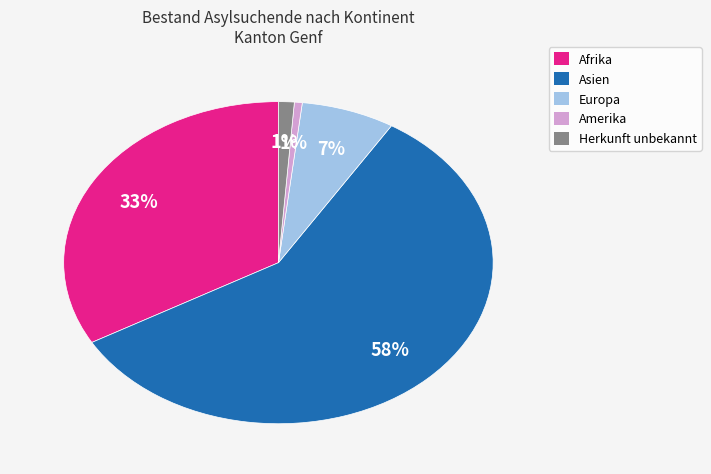

Between Europa and Amerika, which is larger?

Europa